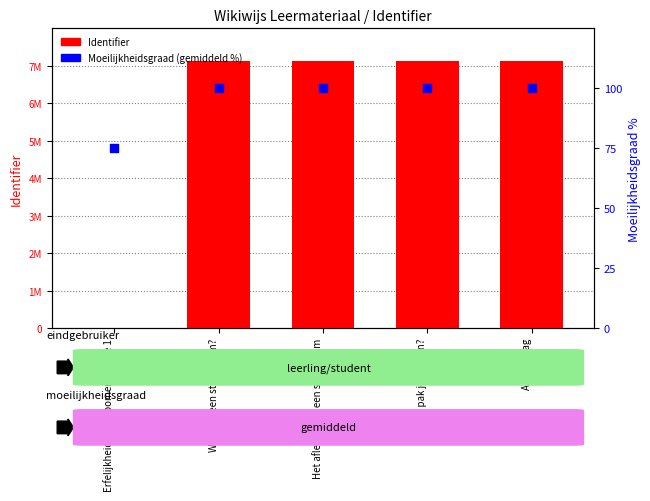

Which series has the widest spread of Y values?

Identifier